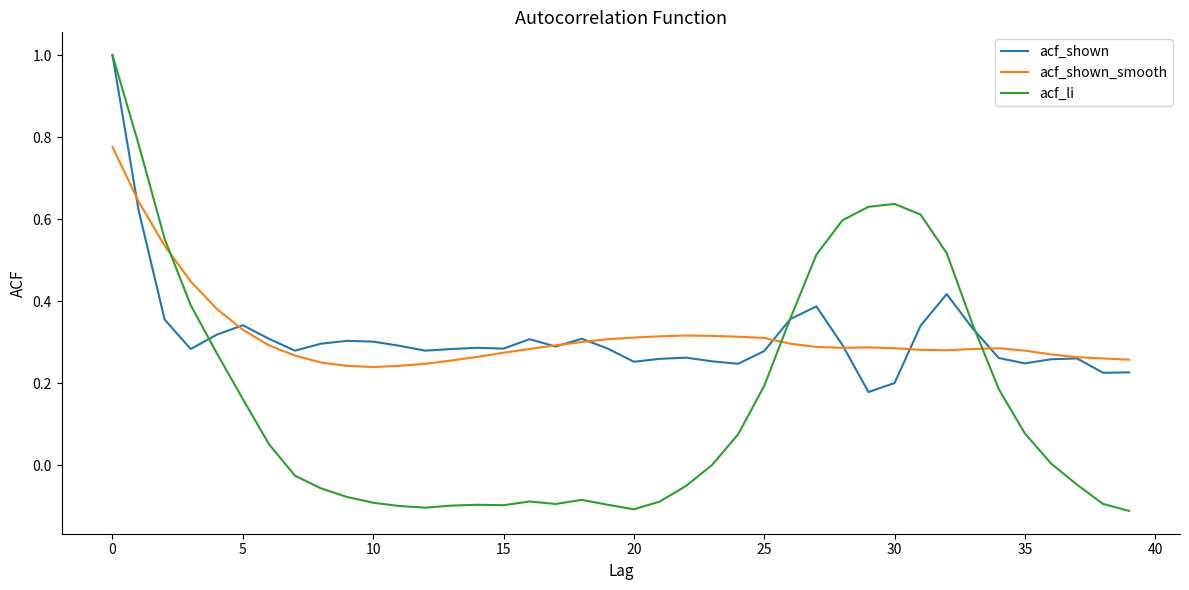

What is the maximum value for acf_shown?

1.0